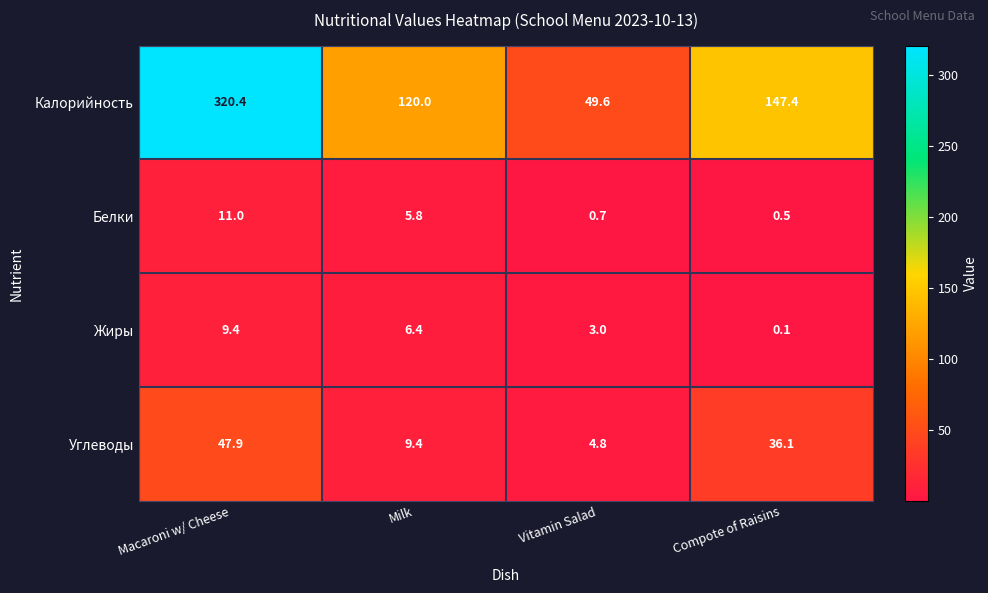

The value of Белки at Milk is 5.8. True or false?

True